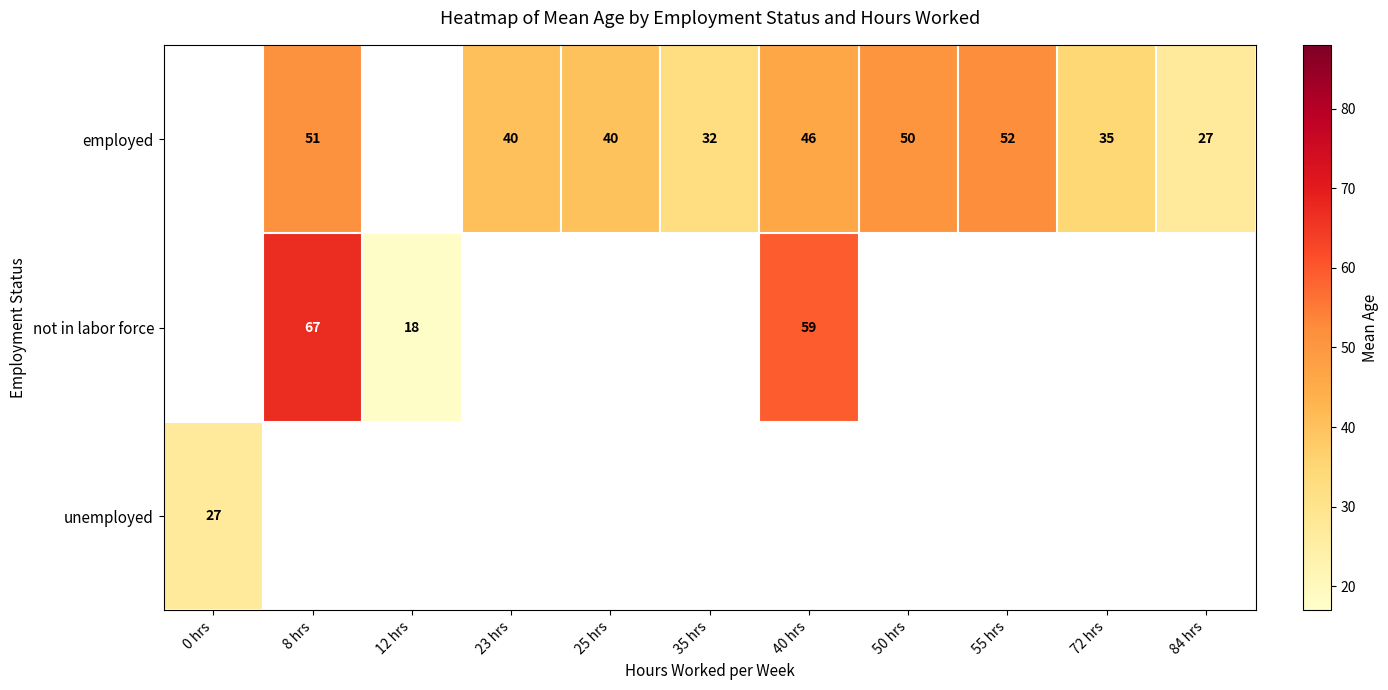

At which category does the chart reach its minimum across all series?

12 hrs